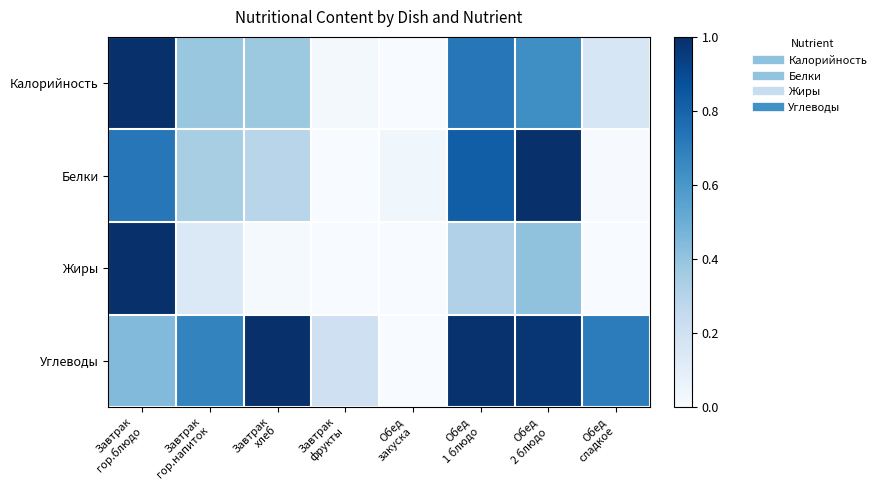

How many series are shown in this chart?

4